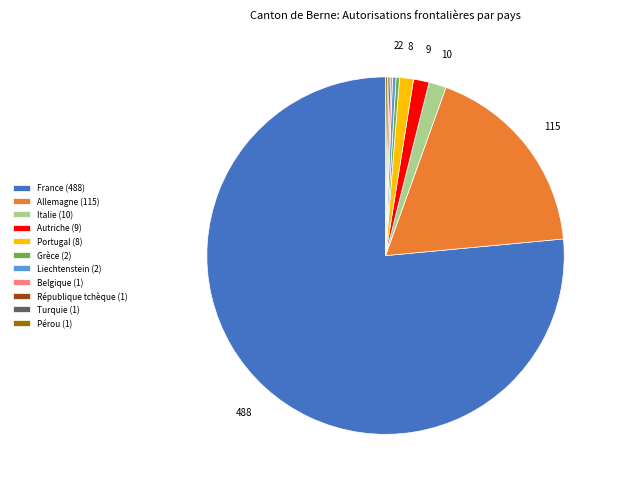

True or false: Liechtenstein accounts for 13% of the total.

False